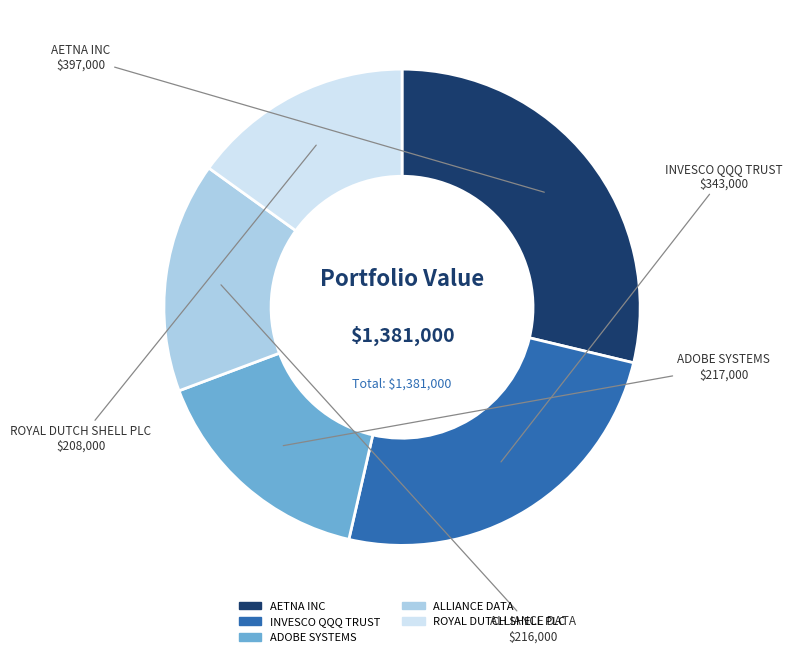

Which category has the biggest portion of the pie?

AETNA INC